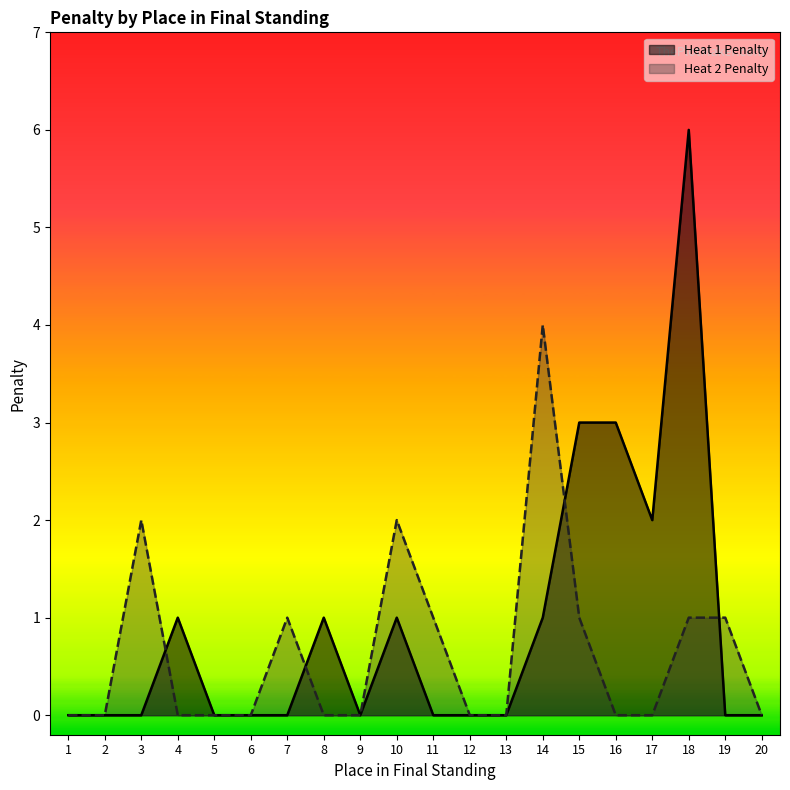

Which series has the largest total across all categories?

Heat 1 Penalty